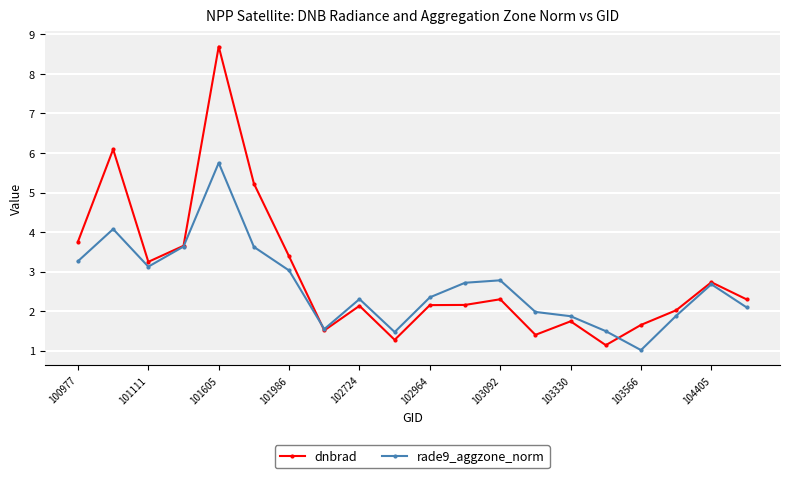

What is the difference between the maximum and second lowest values in the rade9_aggzone_norm series?

4.3